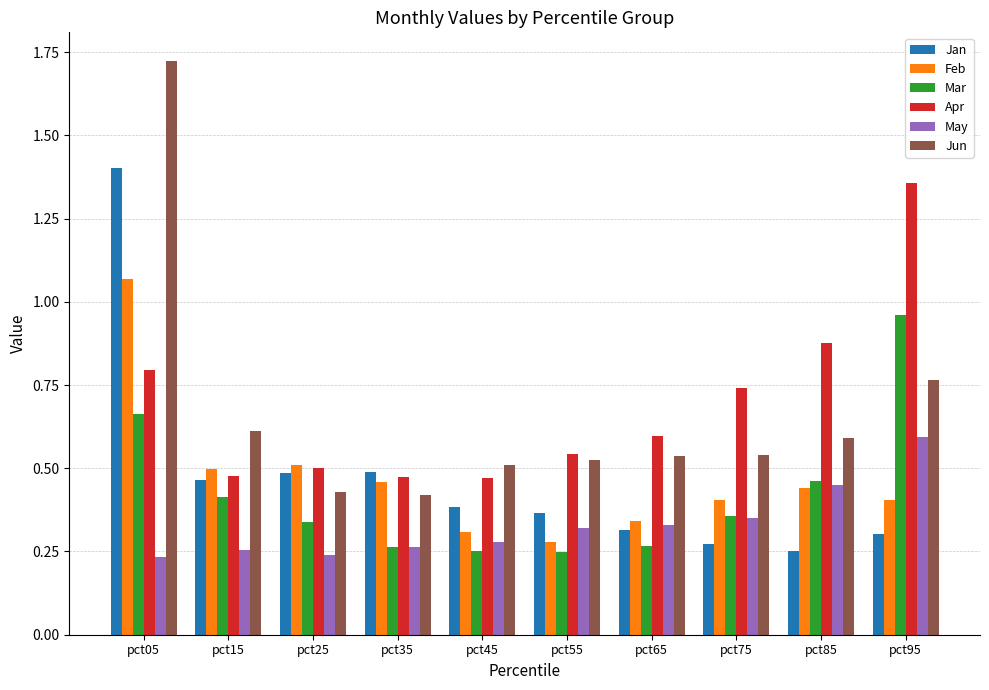

Which label corresponds to the largest value in the chart?

pct05